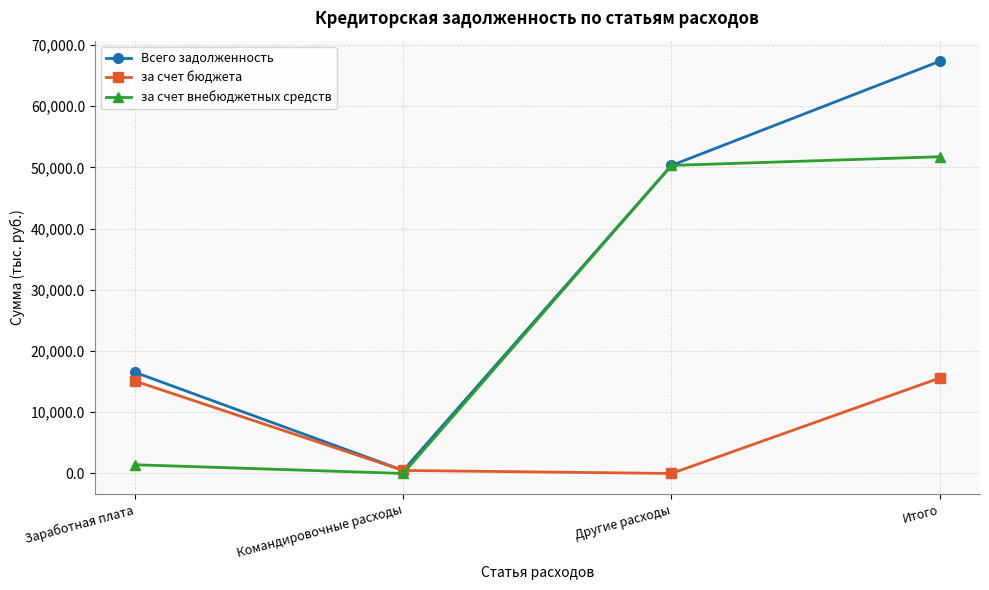

Is the value of за счет бюджета at Итого greater than the value of за счет внебюджетных средств at Итого?

No